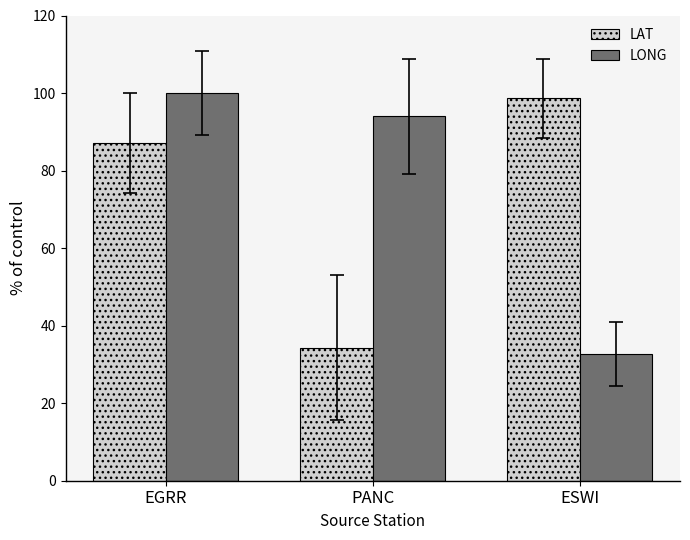

Which series changed the most between EGRR and ESWI?

LONG